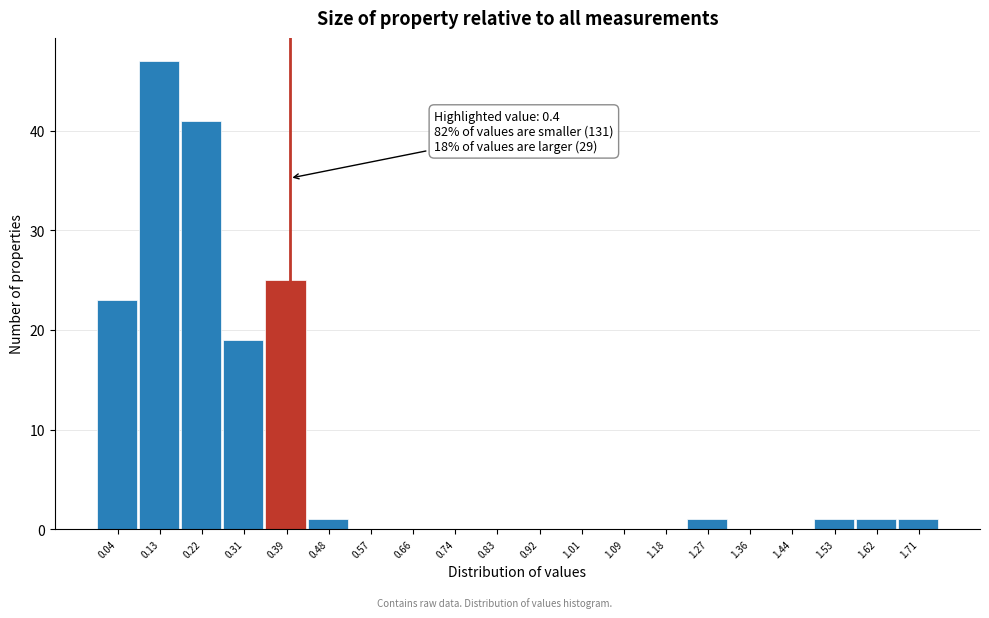

Over which range of the x-axis is the bar tallest?

0.09 to 0.18